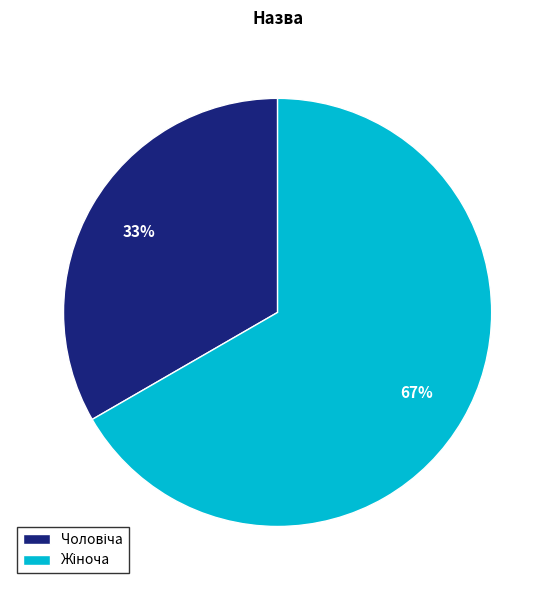

Is there any slice that represents more than half of the pie?

Yes